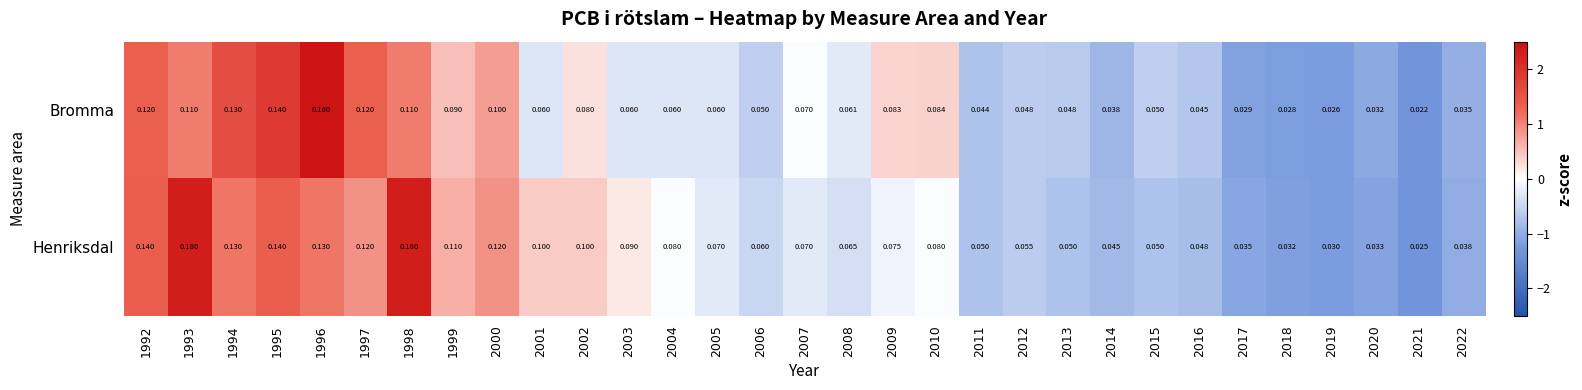

Rank the series by their average value, from highest to lowest.

Henriksdal, Bromma